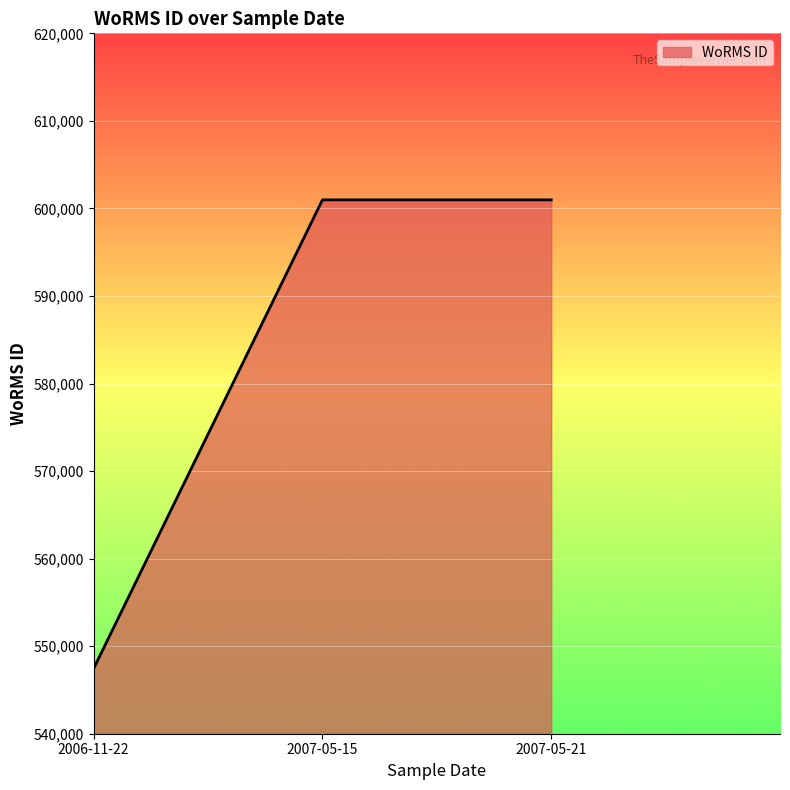

What is the sum of all values?

1749407